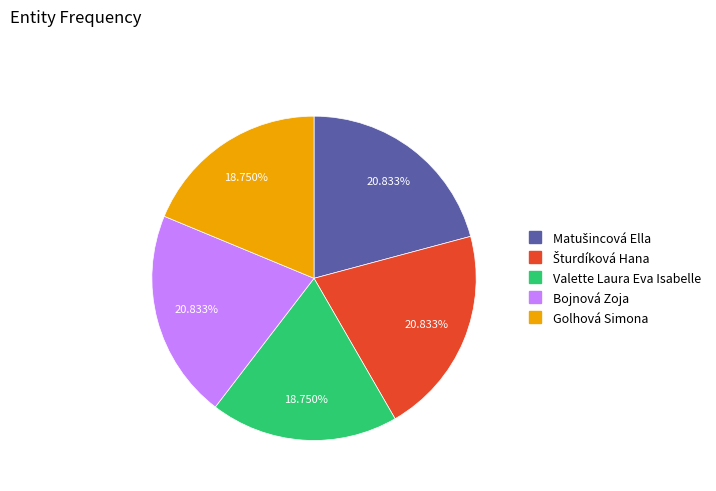

Between Bojnová Zoja and Golhová Simona, which is larger?

Bojnová Zoja